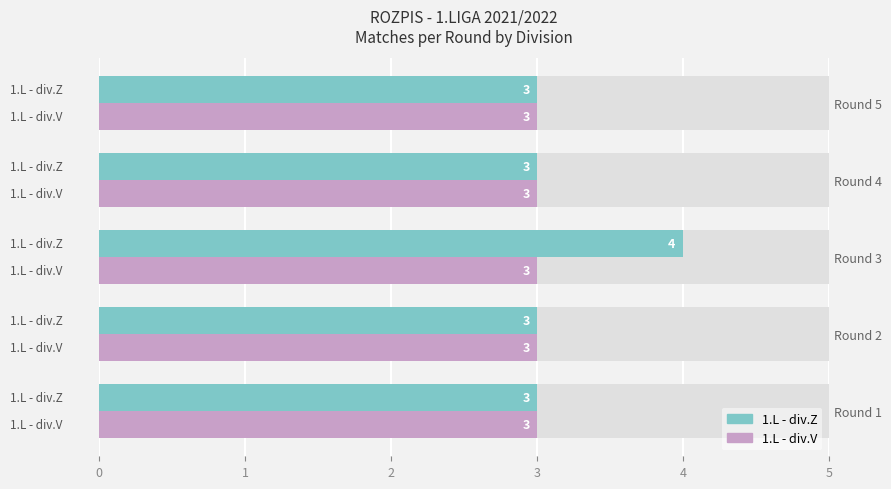

Does the chart contain stacked bars?

No